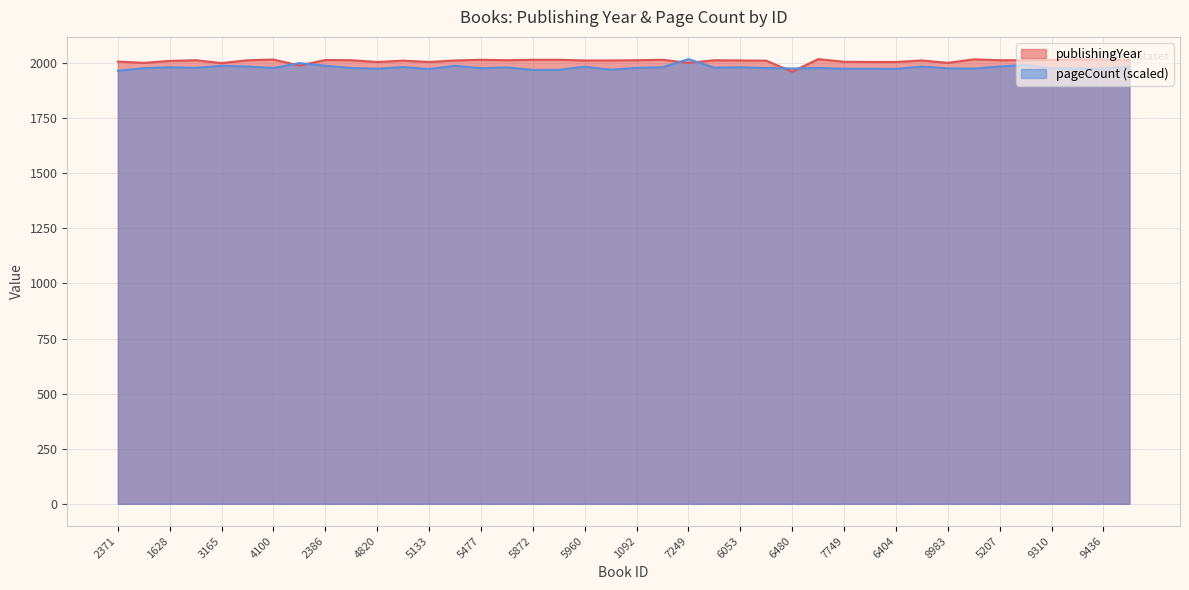

What is the maximum value for pageCount?

2018.0